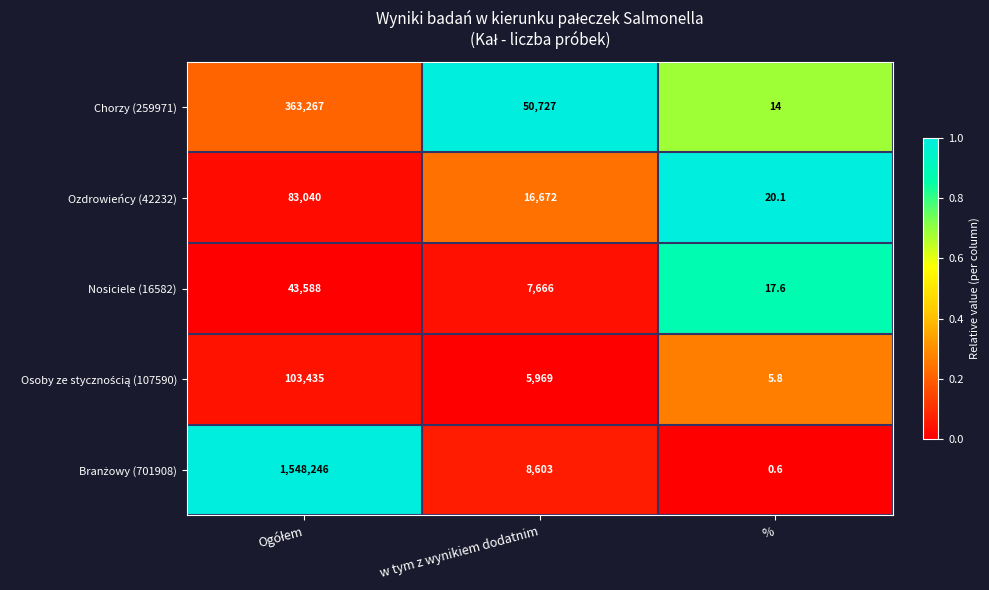

The Nosiciele (16582) series shows 12052.7 at w tym z wynikiem dodatnim. True or false?

False